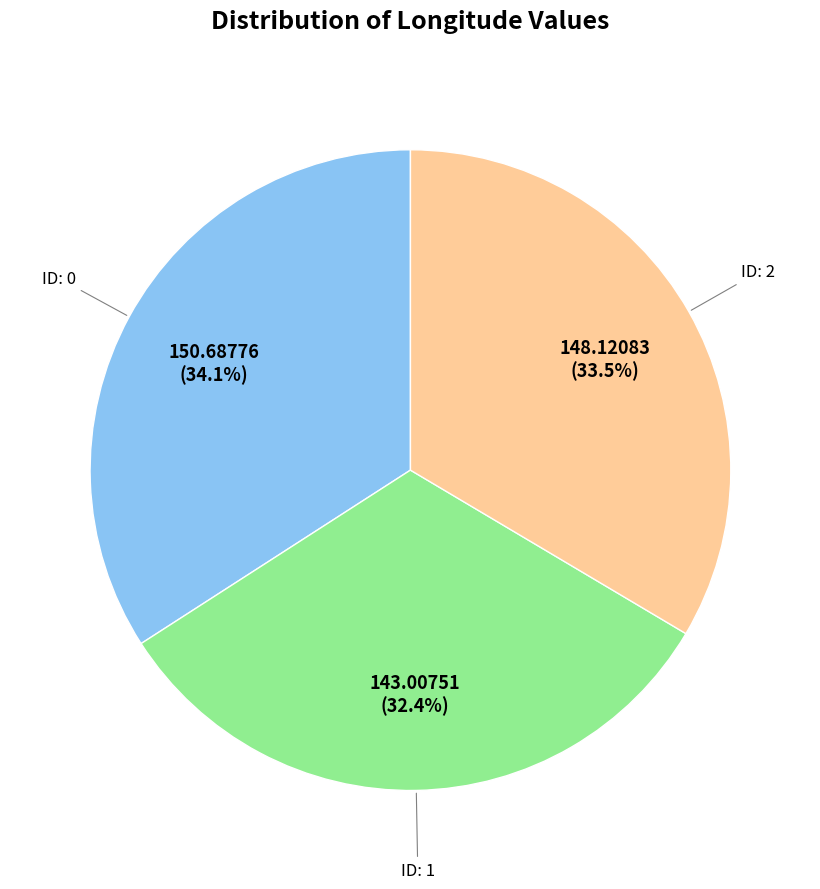

Is there a majority slice in this chart?

No